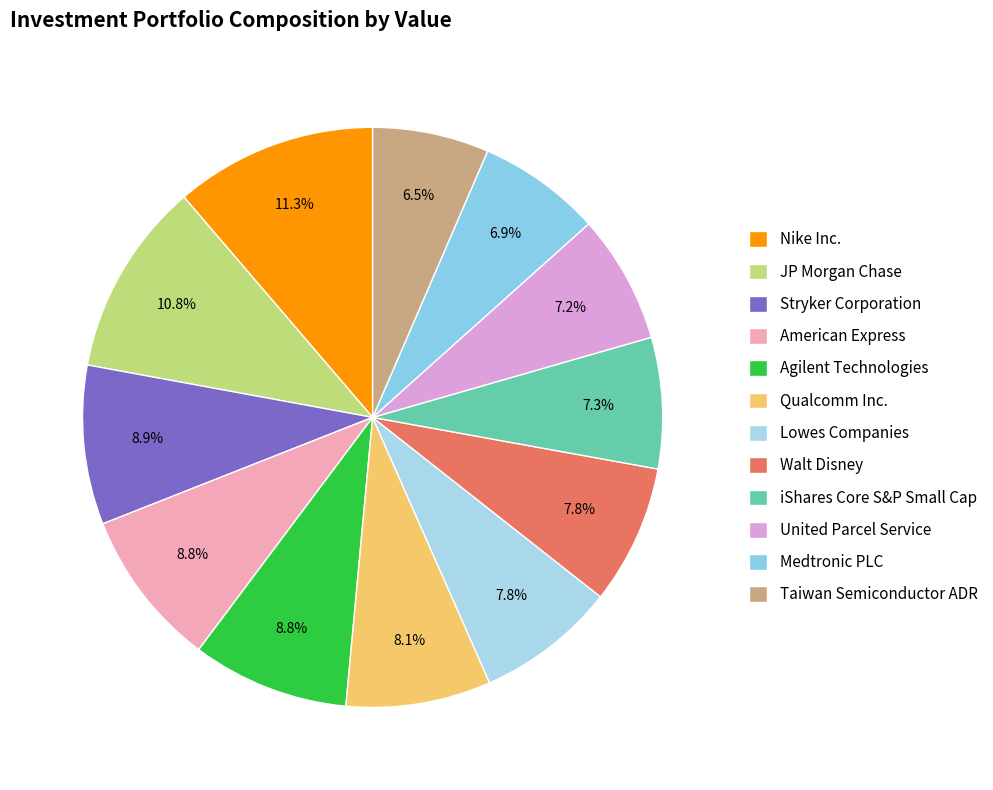

What percentage is the Walt Disney slice, to the nearest percent?

8%